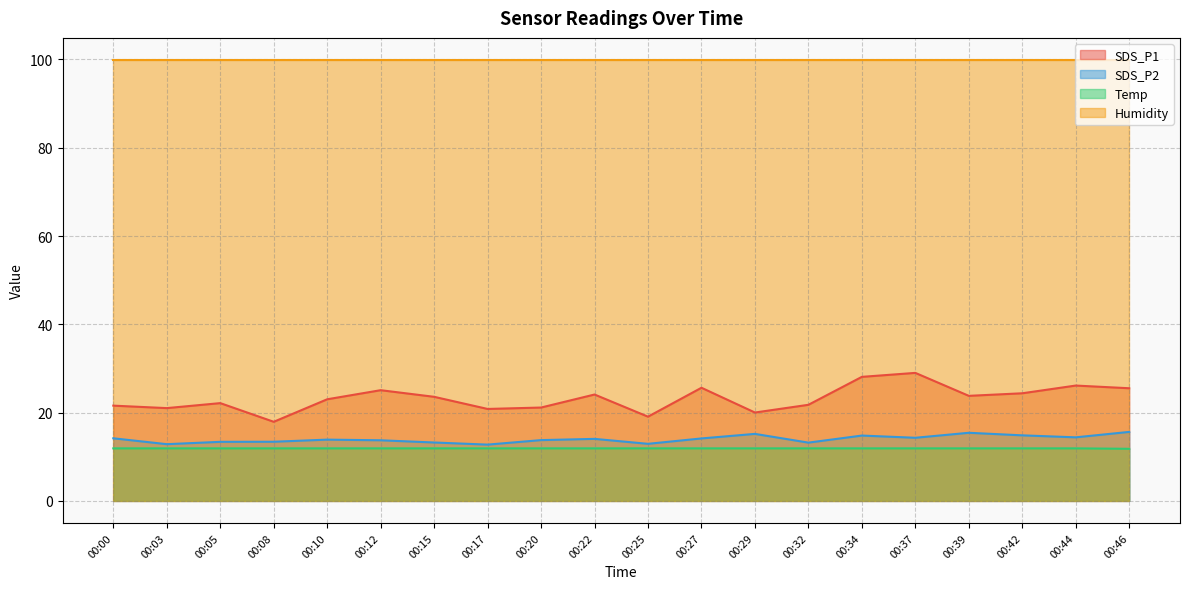

Which series has the largest range (max minus min)?

SDS_P1